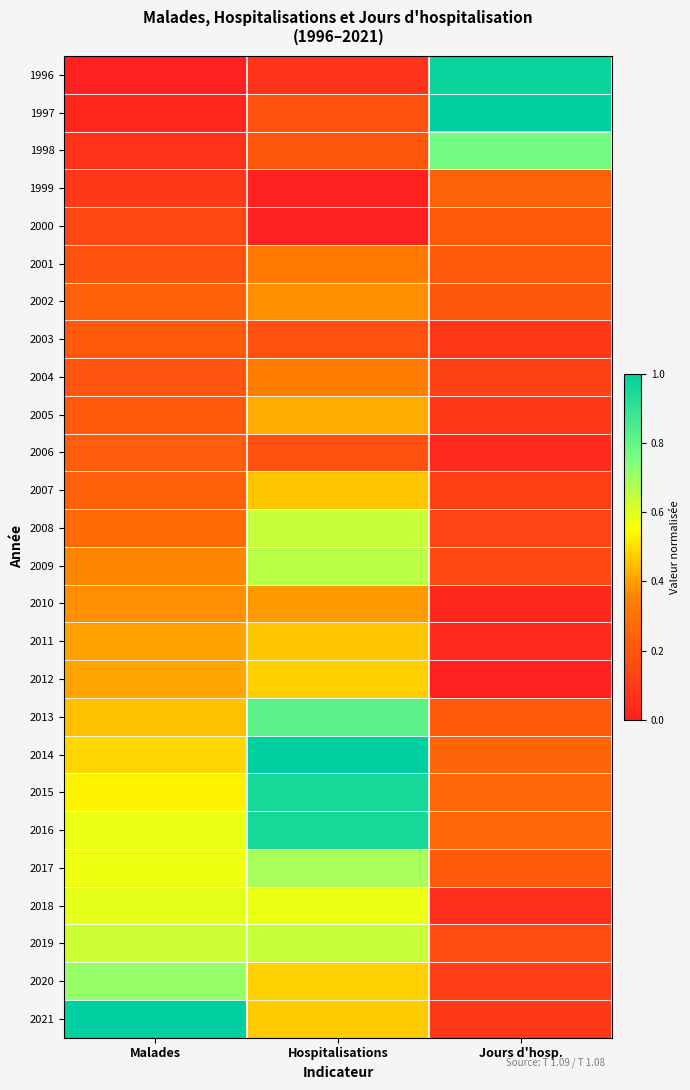

What is the difference between the highest and lowest values at Hospitalisations?

1.0